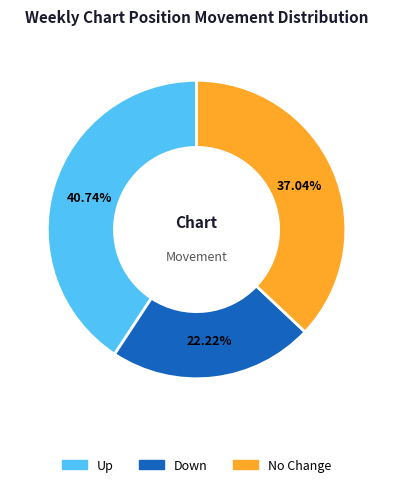

Rank the categories by value from lowest to highest.

Down, No Change, Up